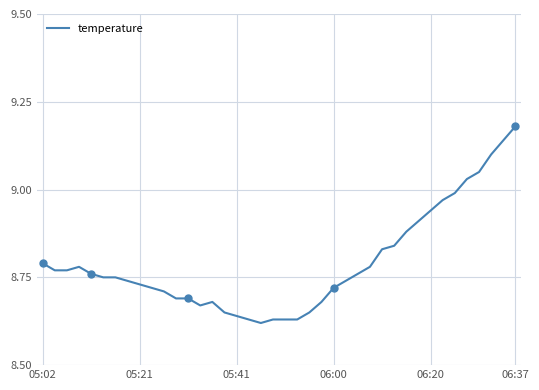

Reading left to right, transcribe all the data shown in this chart.

8.8	8.8	8.8	8.8	8.8	8.8	8.8	8.7	8.7	8.7	8.7	8.7	8.7	8.7	8.7	8.7	8.6	8.6	8.6	8.6	8.6	8.6	8.7	8.7	8.7	8.7	8.8	8.8	8.8	8.8	8.9	8.9	8.9	9.0	9.0	9.0	9.1	9.1	9.1	9.2